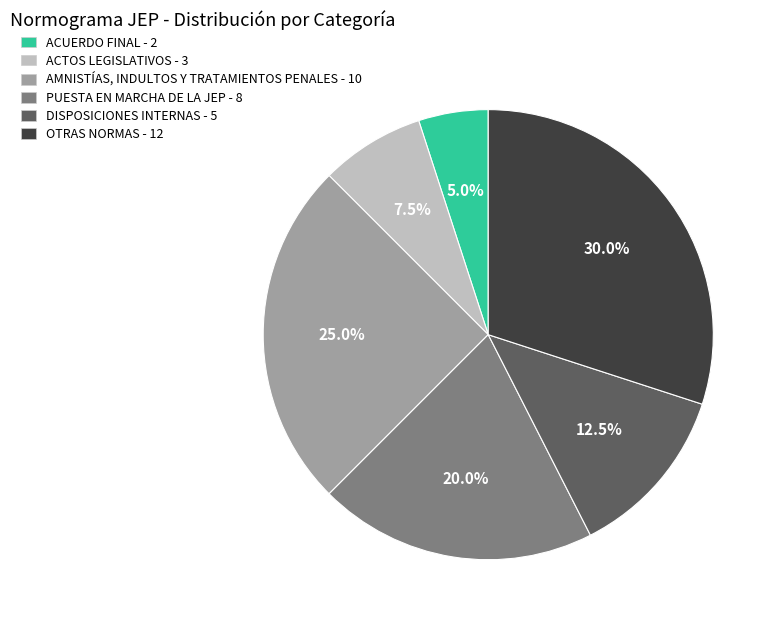

Approximately how many times larger is the value at OTRAS NORMAS compared to ACUERDO FINAL?

6.0